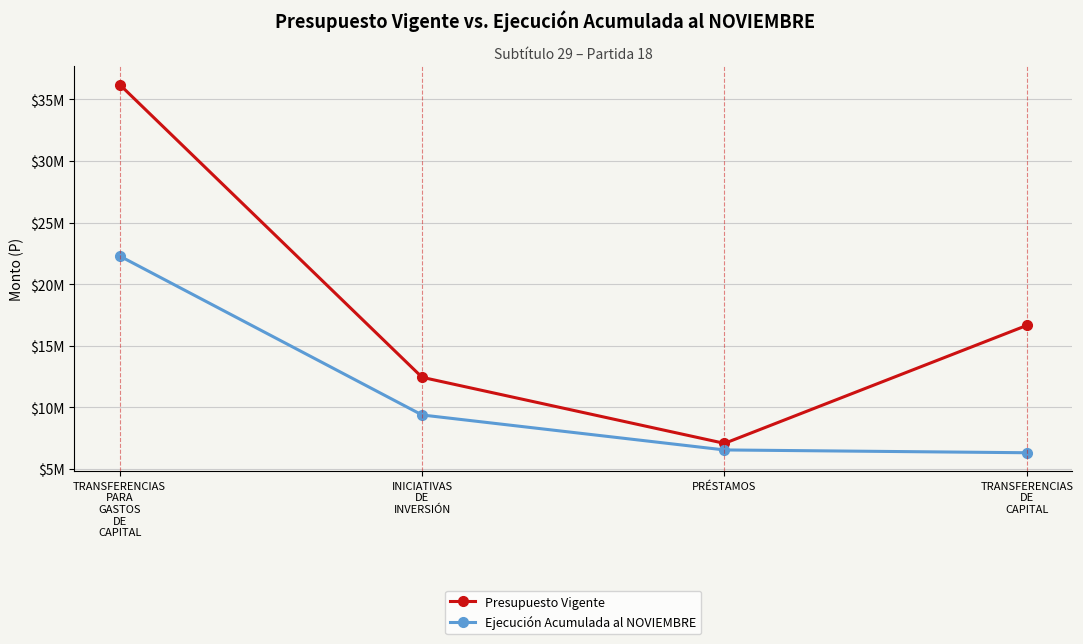

Where is Ejecución Acumulada al NOVIEMBRE nearest to the value 14307385?

INICIATIVAS
DE
INVERSIÓN